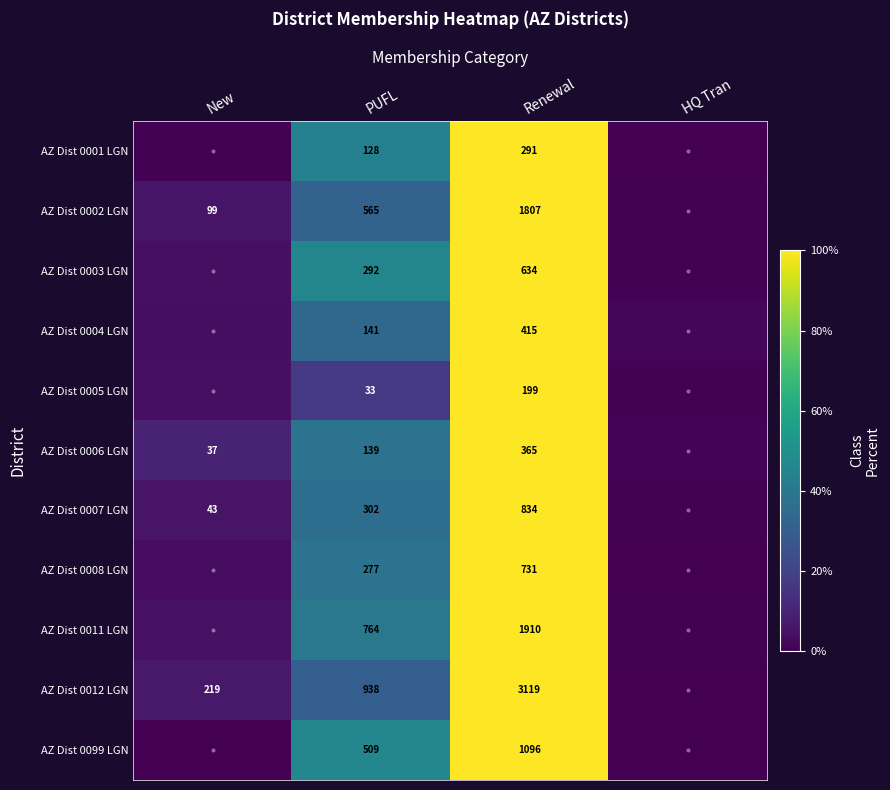

Which has a higher value, New or Renewal?

Renewal